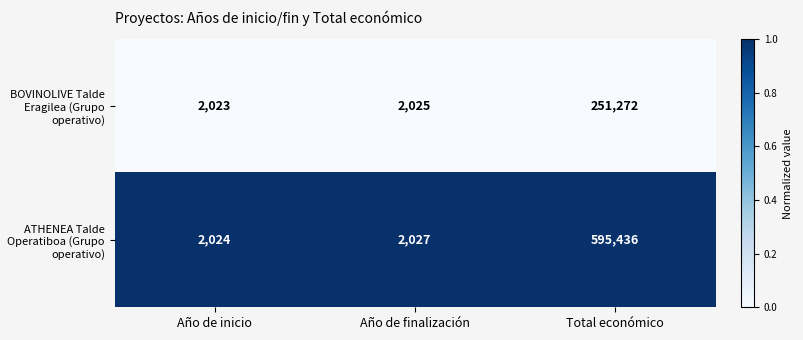

Where is BOVINOLIVE Talde Eragilea (Grupo operativo) nearest to the value 126647?

Año de finalización